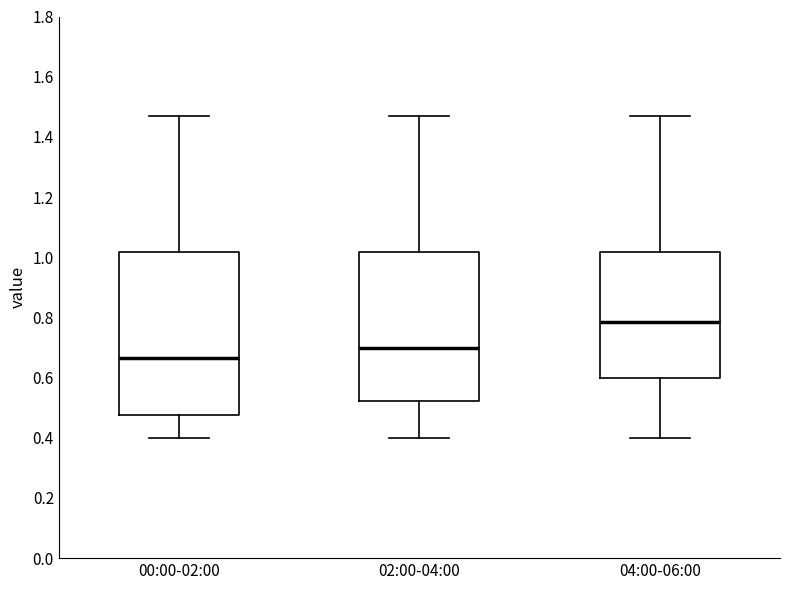

Where does the median line of the box for 00:00-02:00 sit on the y-axis? The values are not printed on the chart, so give them approximately, as read against the axis.

0.66